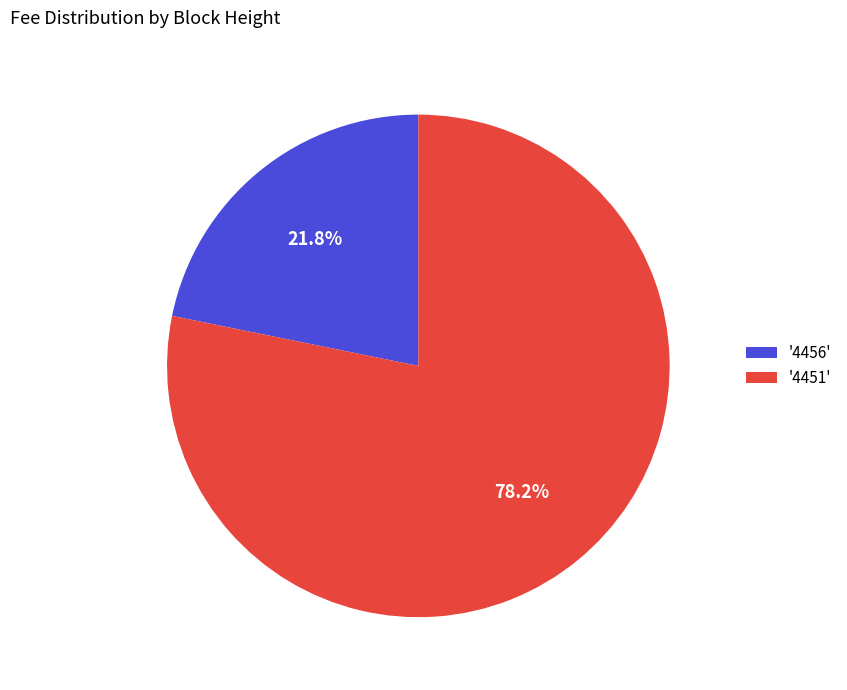

Which category has the smallest portion of the pie?

'4456'